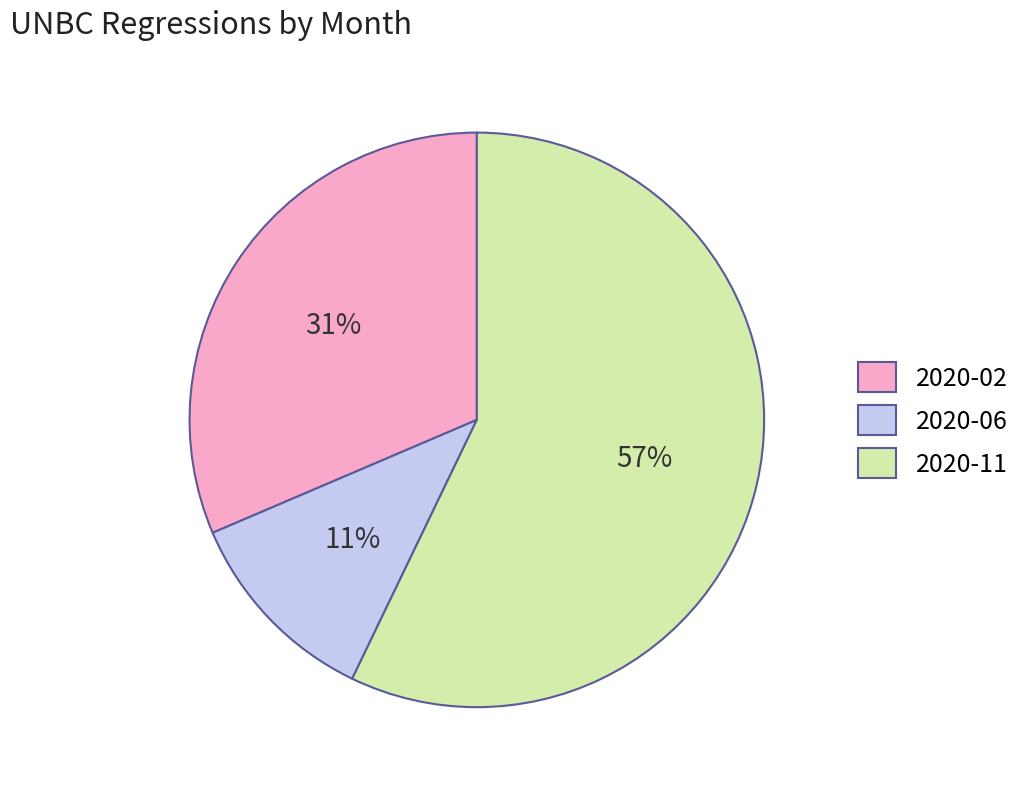

Is there any slice that represents more than half of the pie?

Yes